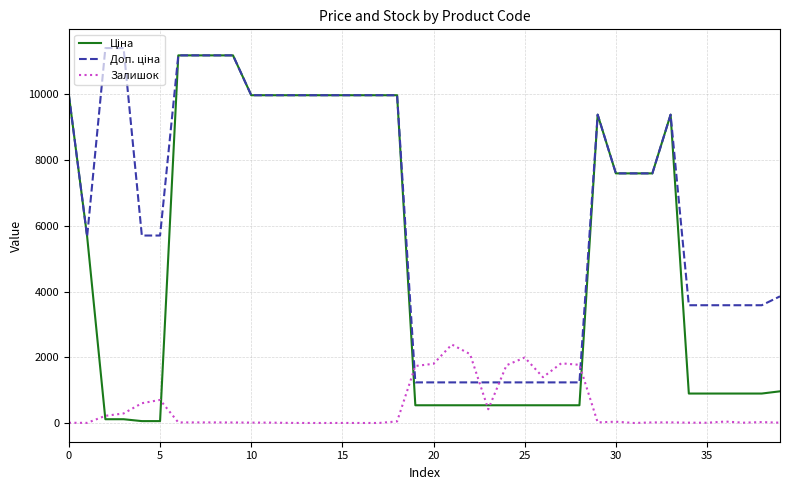

What is the greatest value displayed?

11410.0